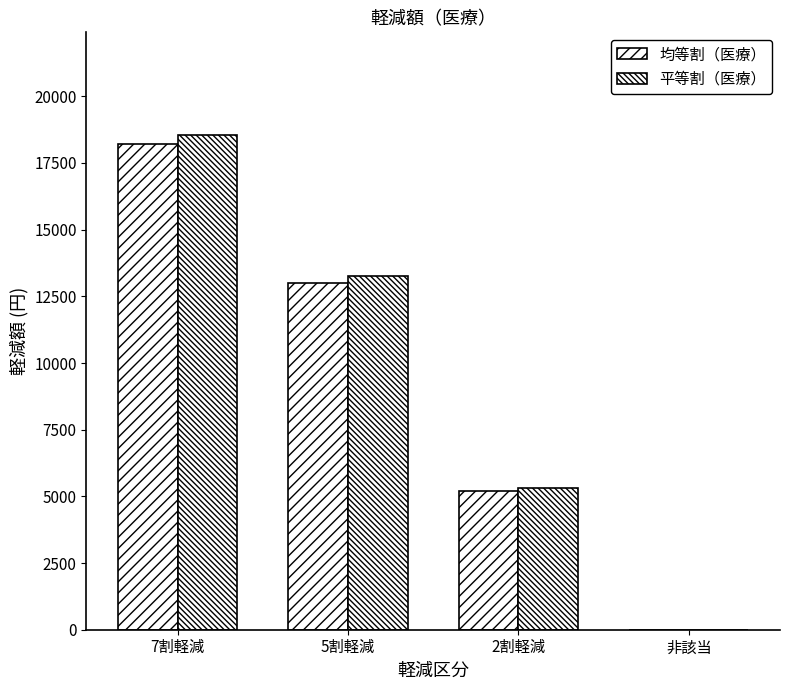

How many distinct data groups are displayed?

2